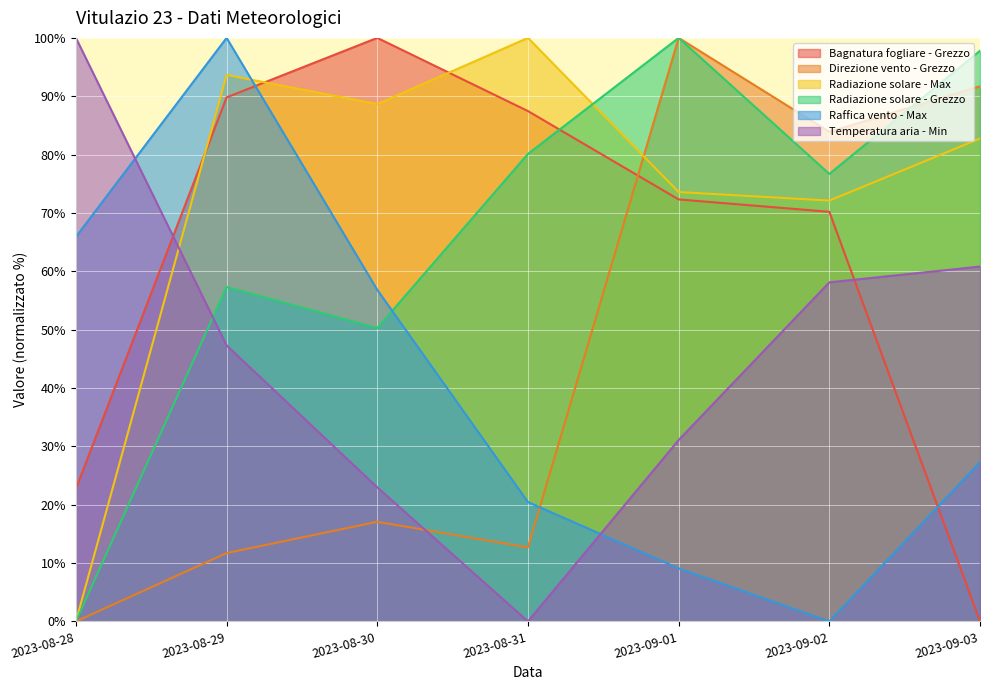

At which label does Direzione vento - Grezzo reach its peak?

2023-09-01